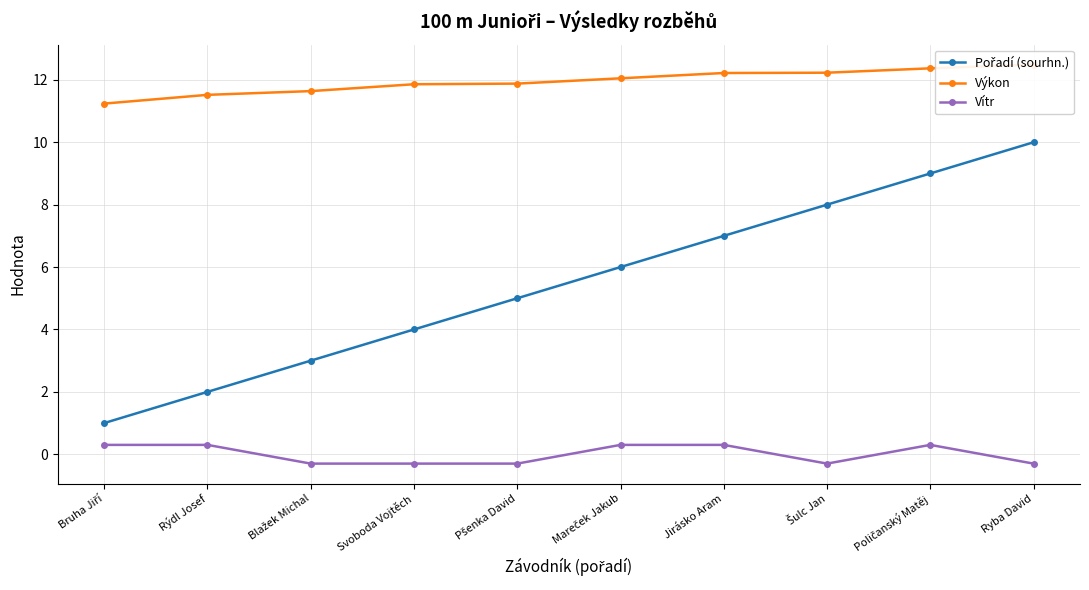

Count the number of categories in the chart.

10